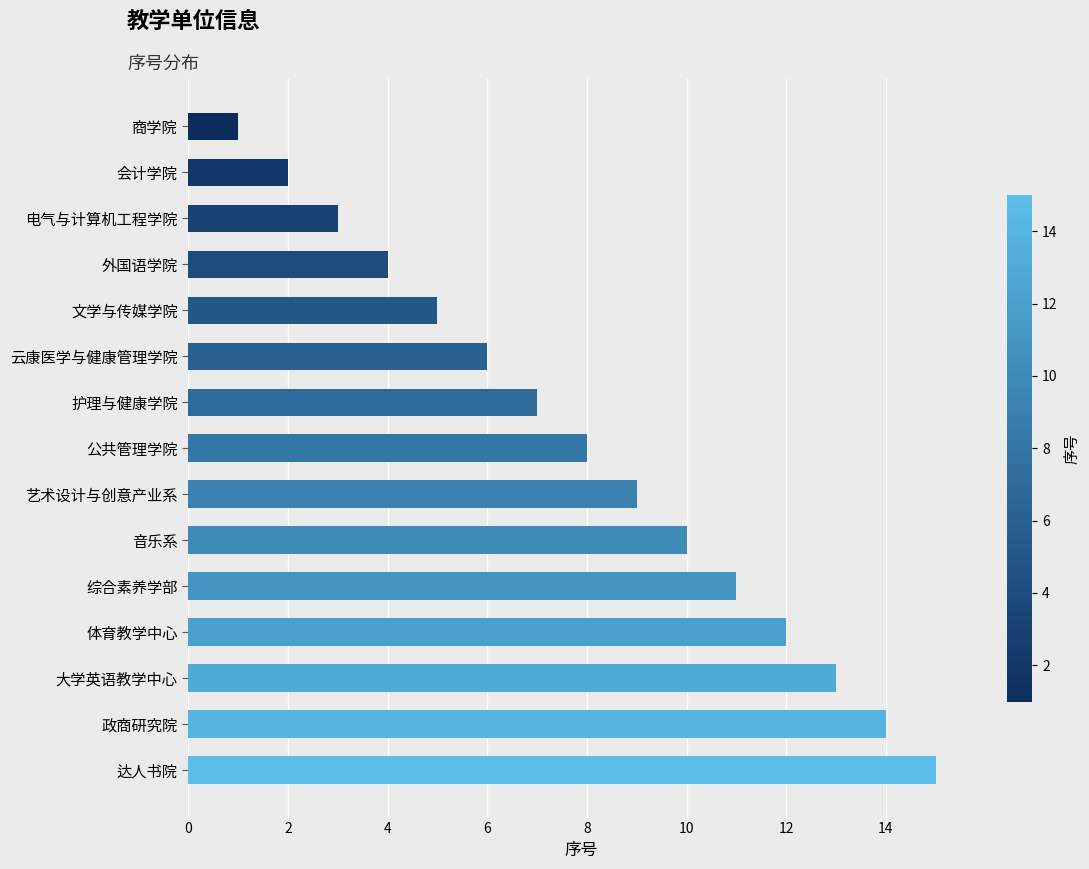

The chart shows a value of 14 at 政商研究院. True or false?

True